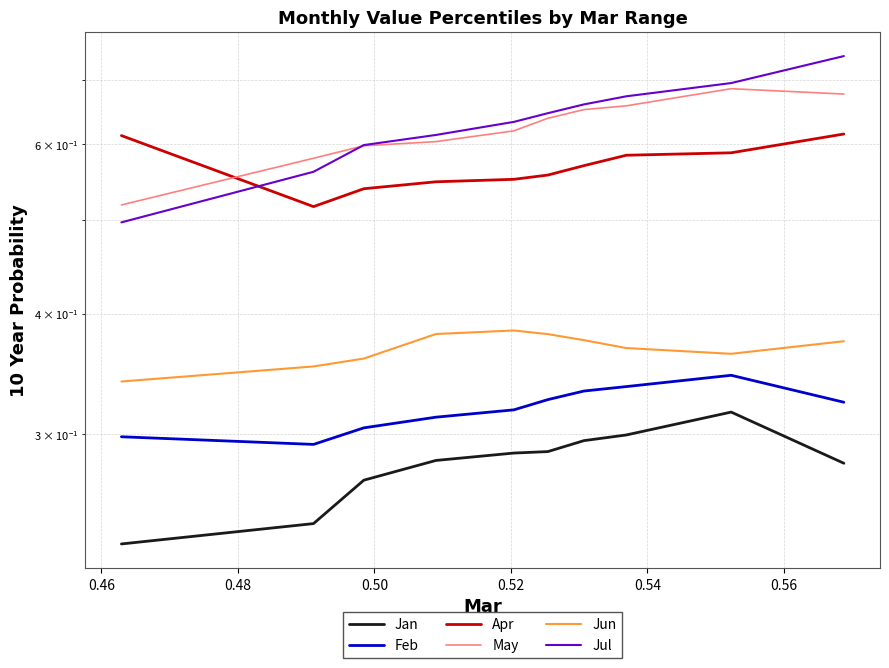

Reading left to right, transcribe all the data shown in this chart.

Jan: 0.2	0.2	0.3	0.3	0.3	0.3	0.3	0.3	0.3	0.3
Feb: 0.3	0.3	0.3	0.3	0.3	0.3	0.3	0.3	0.3	0.3
Apr: 0.6	0.5	0.5	0.5	0.6	0.6	0.6	0.6	0.6	0.6
May: 0.5	0.6	0.6	0.6	0.6	0.6	0.7	0.7	0.7	0.7
Jun: 0.3	0.4	0.4	0.4	0.4	0.4	0.4	0.4	0.4	0.4
Jul: 0.5	0.6	0.6	0.6	0.6	0.6	0.7	0.7	0.7	0.7